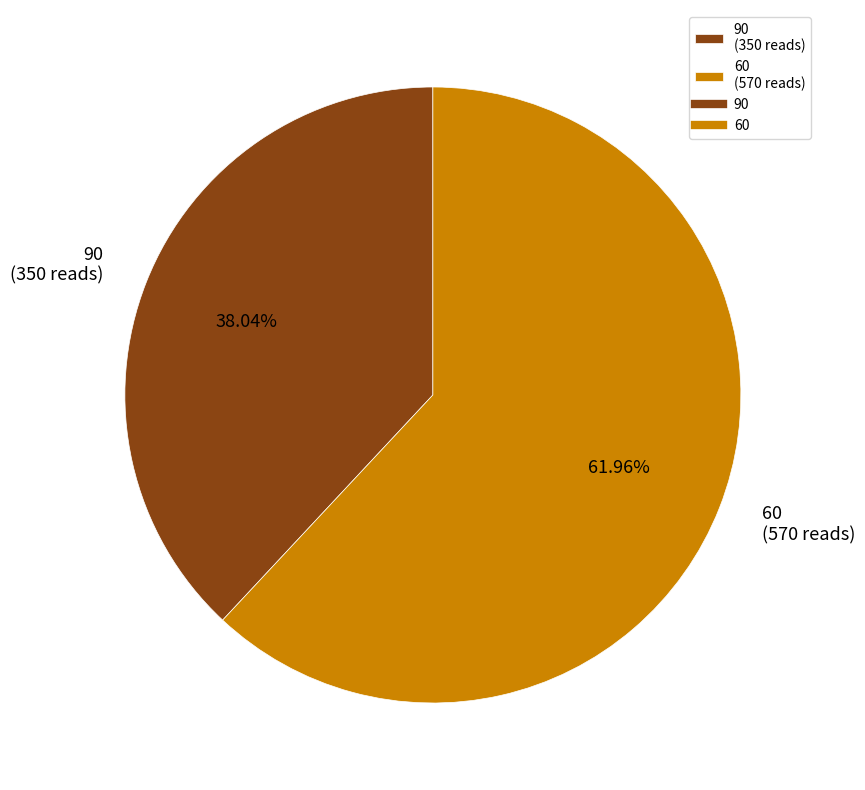

Count the number of slices in the pie.

2